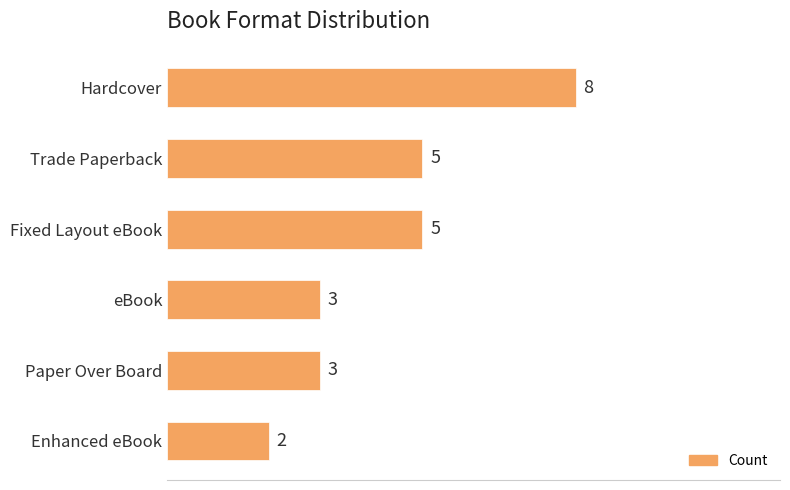

How many data points are less than 5?

3